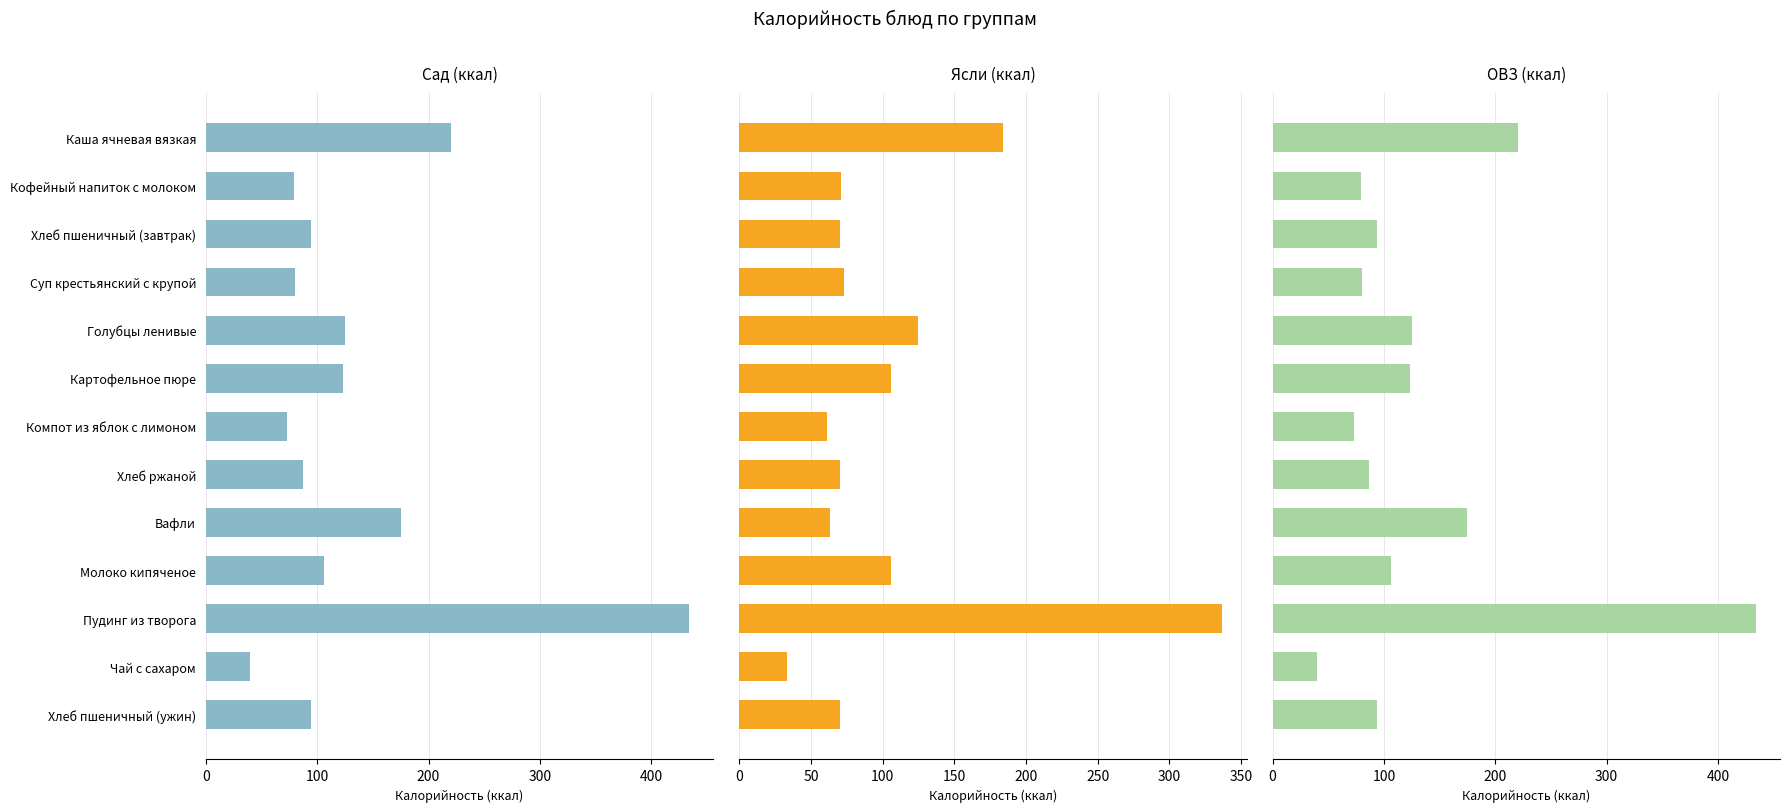

How many values in the ОВЗ (ккал) series exceed 94?

6